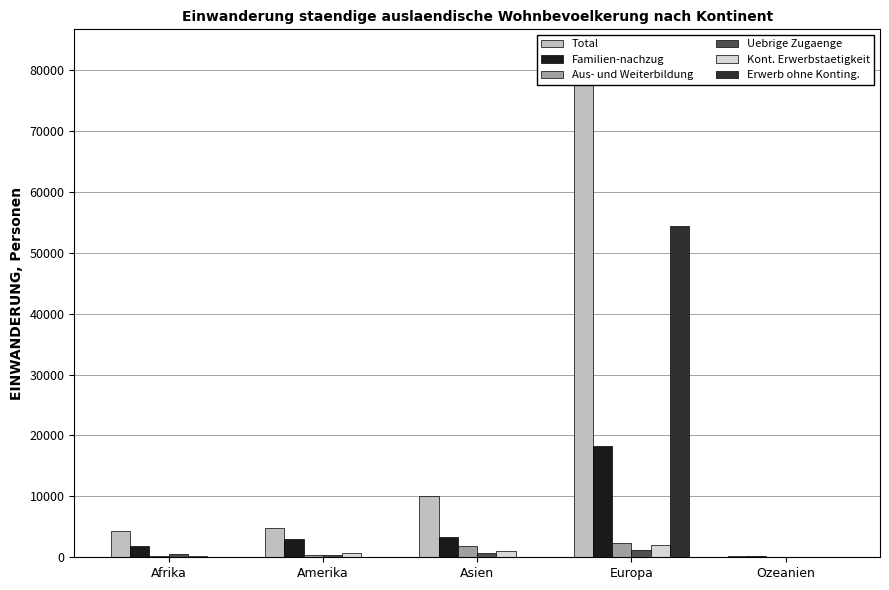

What is the label of the 5th bar from the left?

Ozeanien